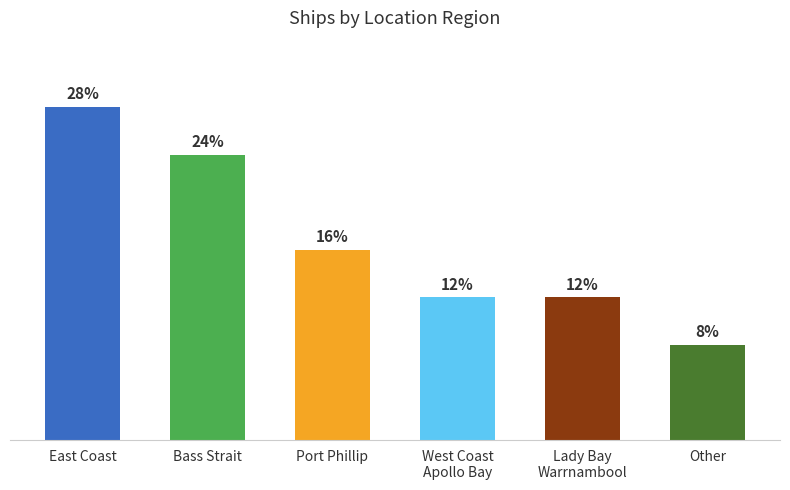

What is the label of the 5th bar from the left?

Lady Bay
Warrnambool